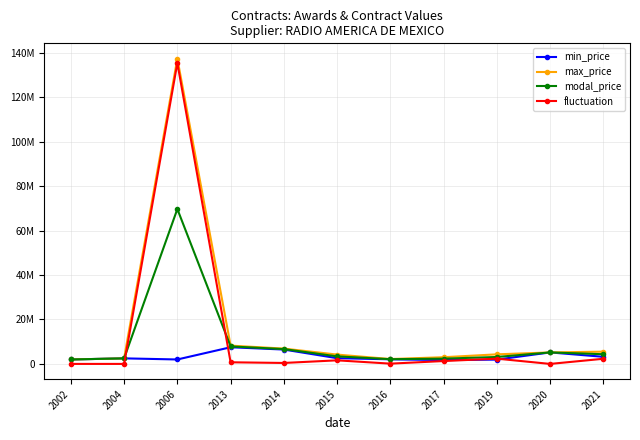

What are all the series names shown in the legend?

min_price, max_price, modal_price, fluctuation